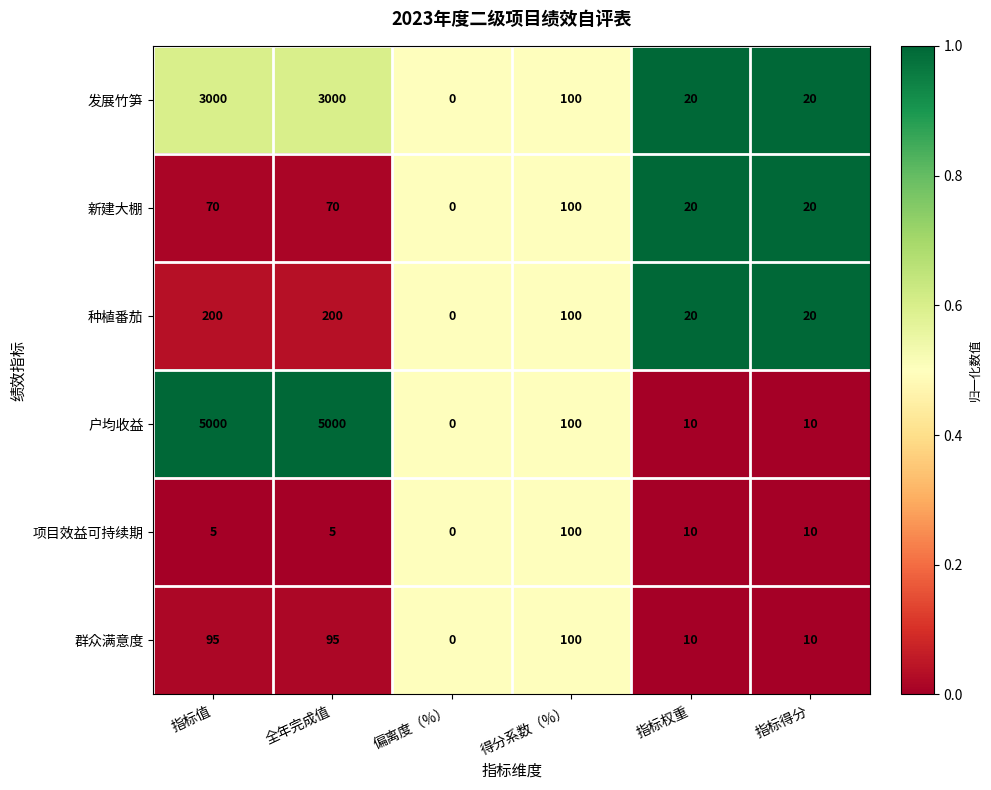

What is the spread (max minus min) of values at 指标值?

4995